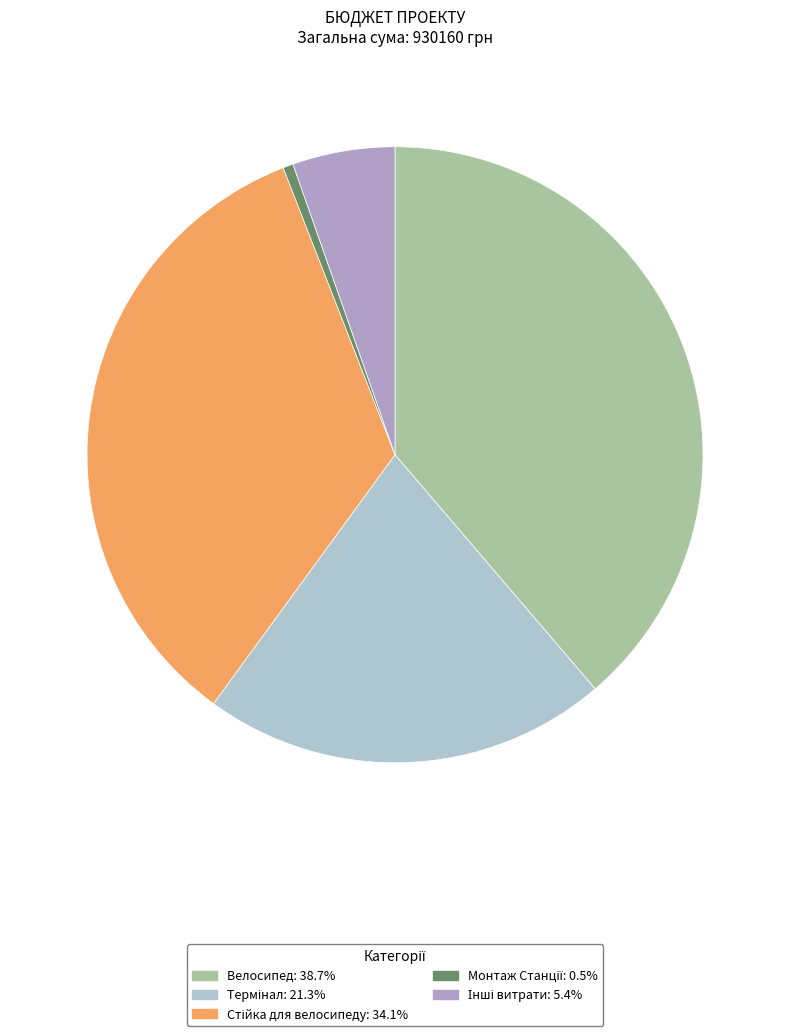

Count the number of slices in the pie.

5